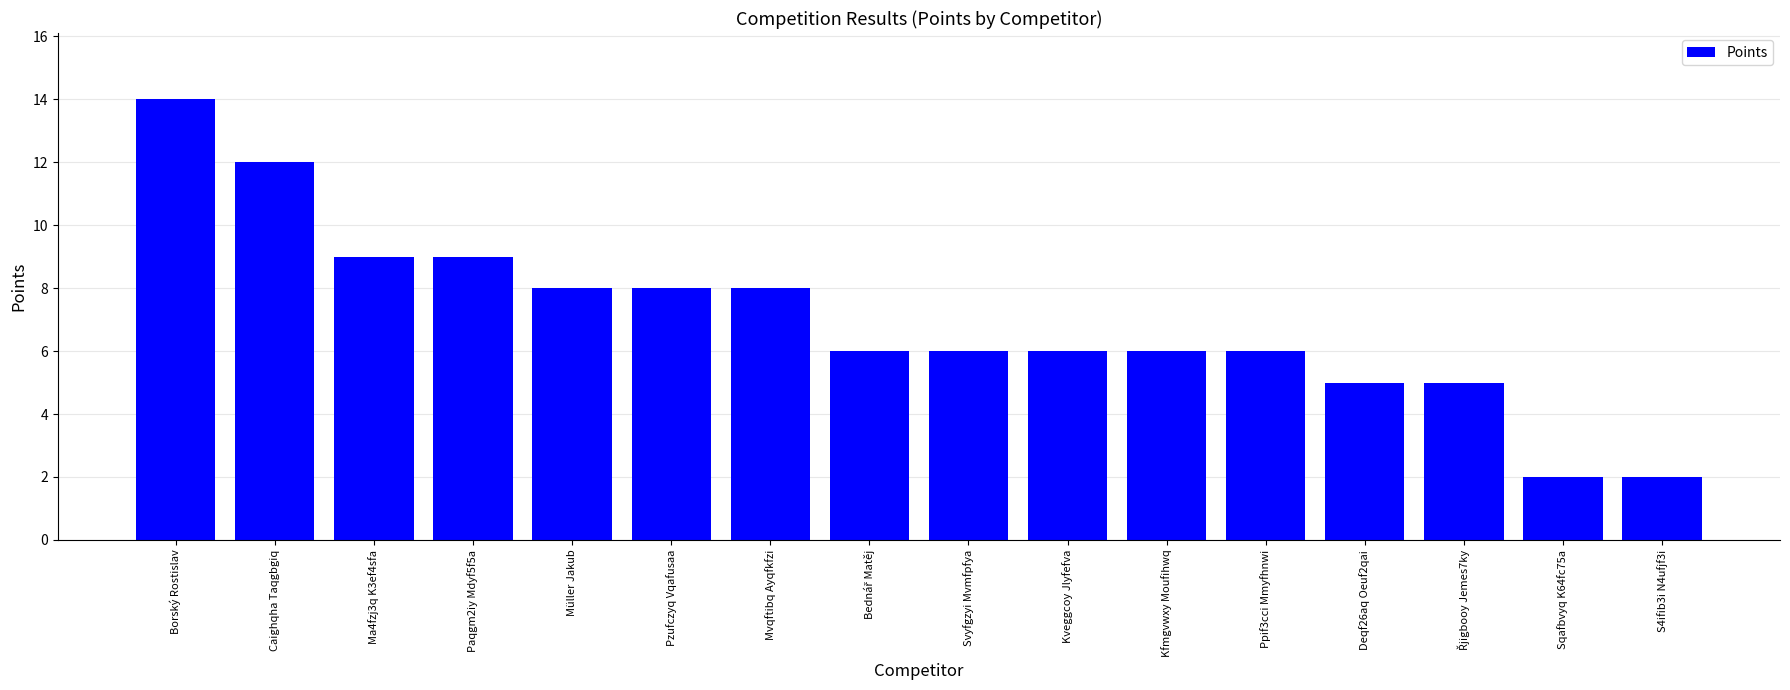

The chart shows a value of 6 at Svyfgzyi Mvmfpfya. True or false?

True